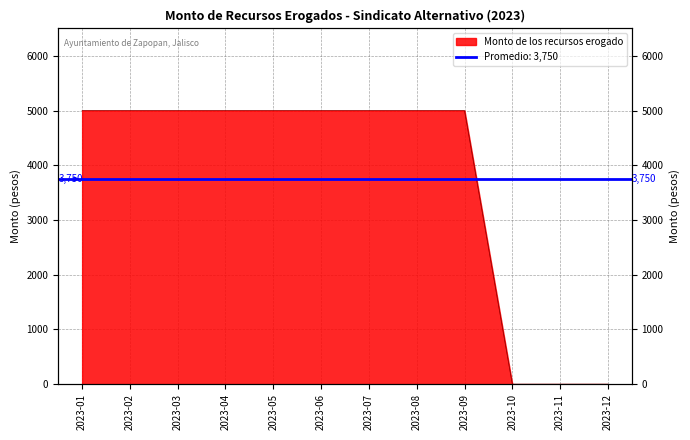

Does the chart display data point markers on the line(s)?

No